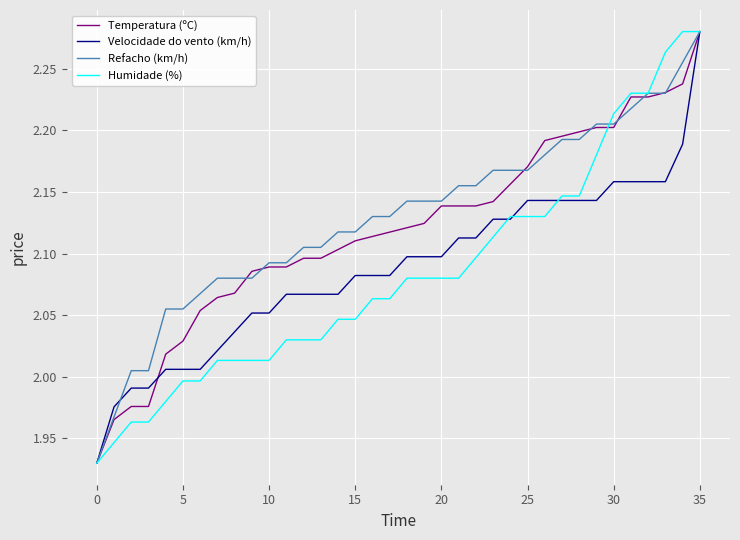

At which category is the sum across all series the highest?

35